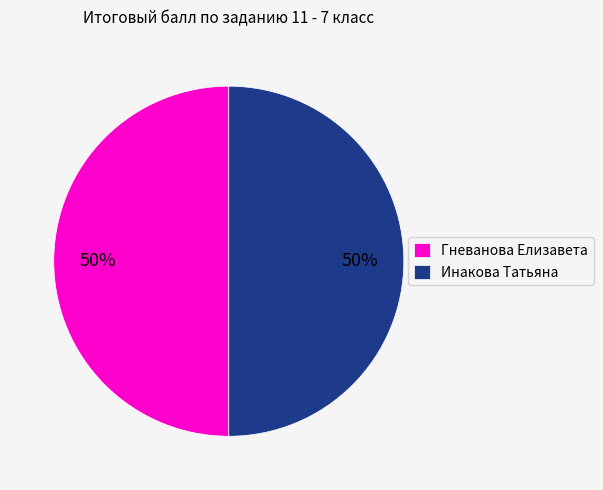

Is it true that Гневанова Елизавета is 50% of the pie?

True